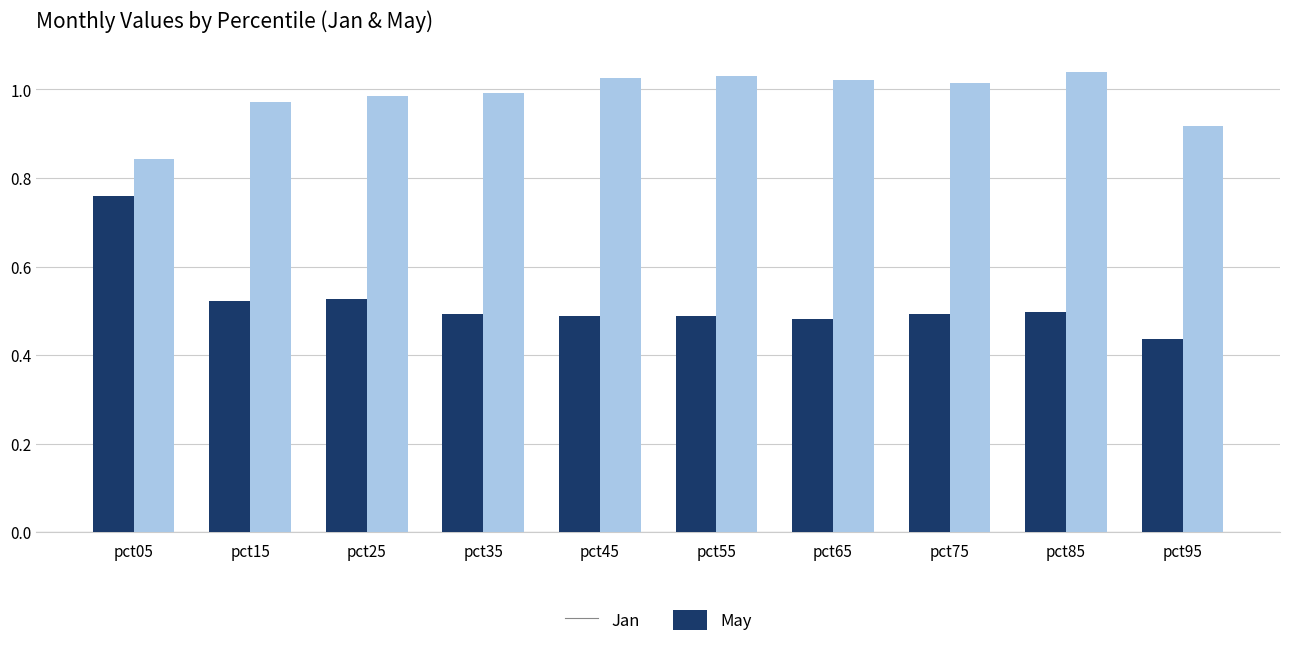

At which category is the sum across all series the highest?

pct05